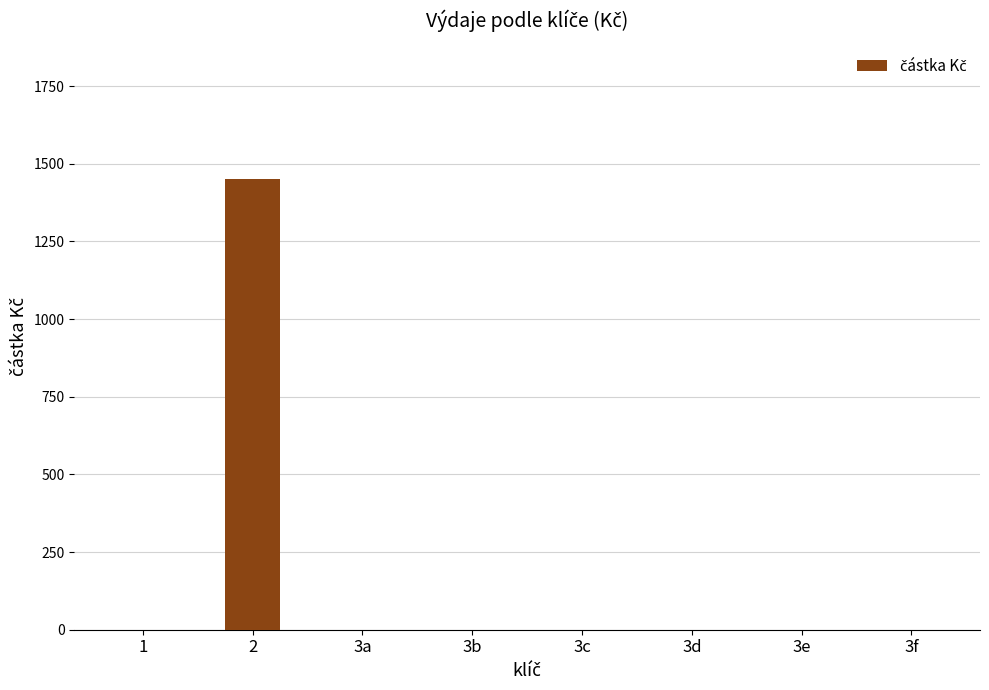

Reading left to right, extract all data points from this chart.

1=0	2=1450	3a=0	3b=0	3c=0	3d=0	3e=0	3f=0